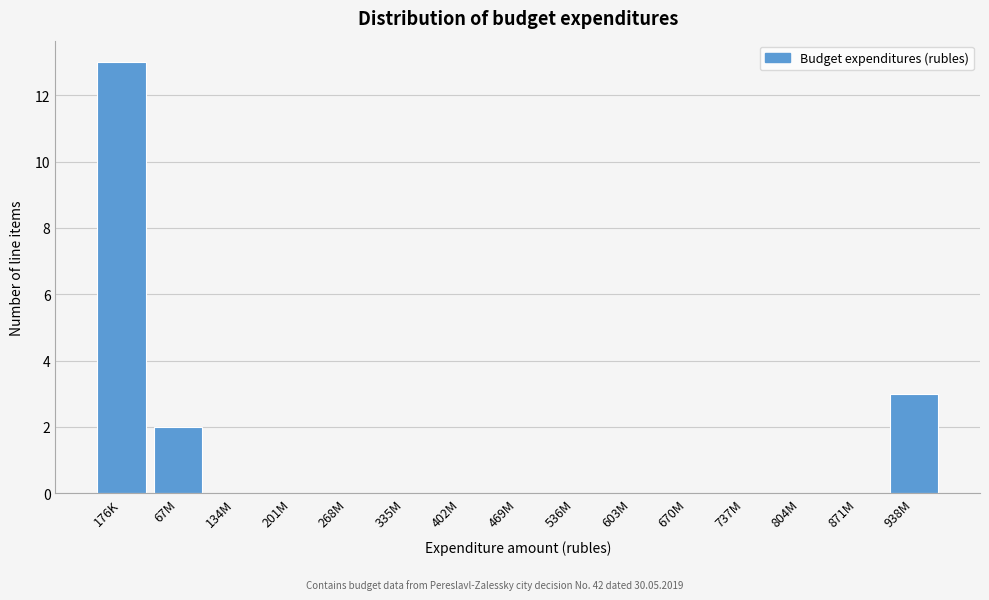

Reading right to left, transcribe all the data shown in this chart.

938M=3	871M=0	804M=0	737M=0	670M=0	603M=0	536M=0	469M=0	402M=0	335M=0	268M=0	201M=0	134M=0	67M=2	176K=13